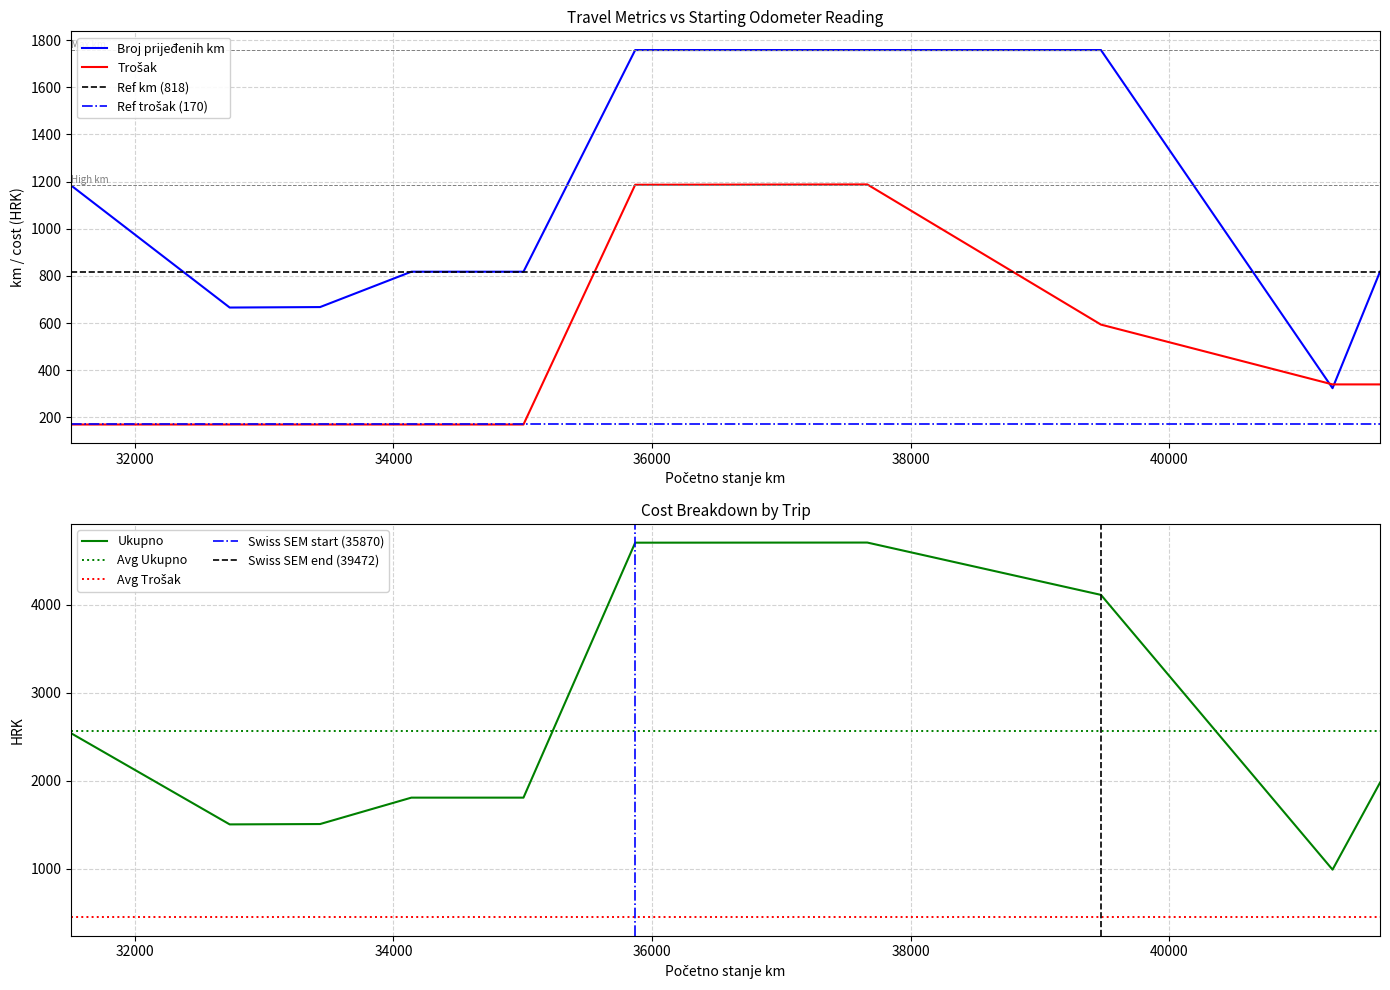

Which series changed the most between 35870 and 41263?

Ukupno